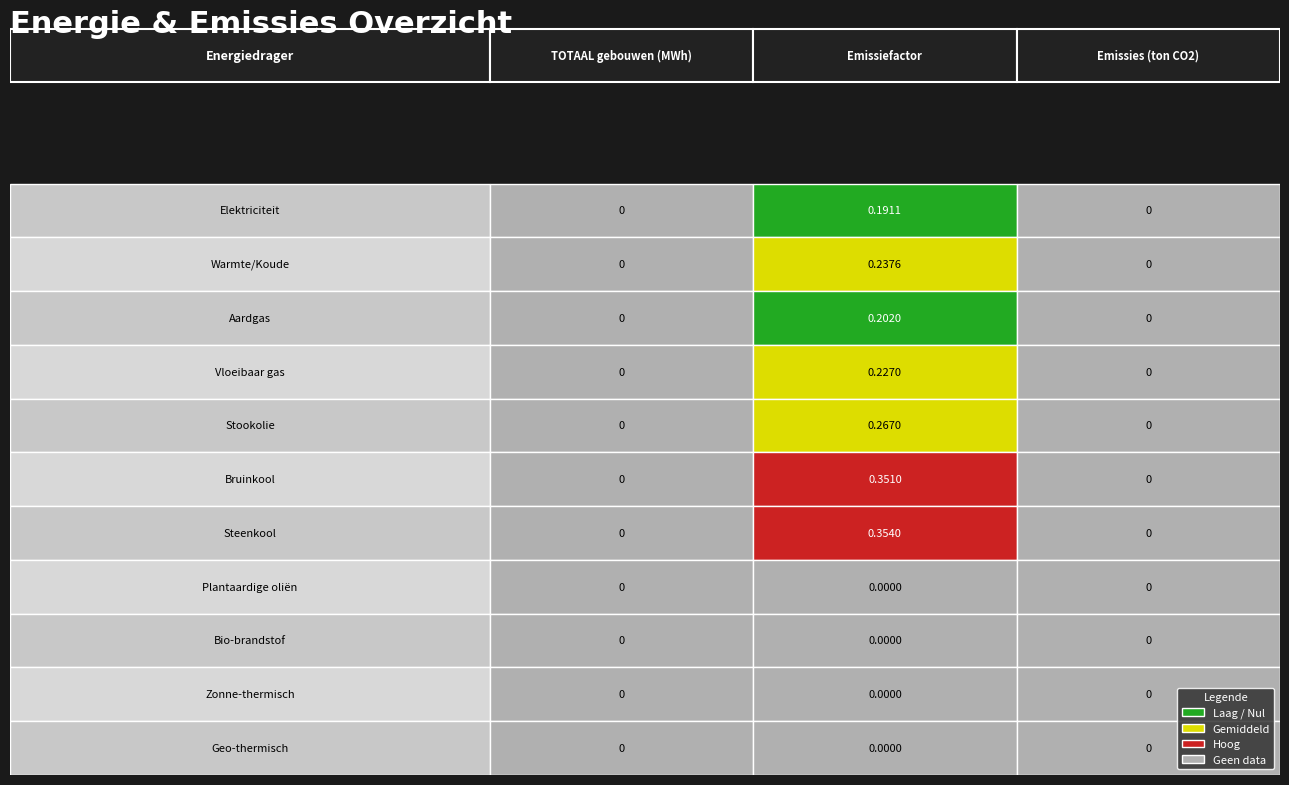

Reading left to right, extract all data points from this chart.

Elektriciteit: 0=0.0	1=0.2	2=0.0
Warmte/Koude: 0=0.0	1=0.2	2=0.0
Aardgas: 0=0.0	1=0.2	2=0.0
Vloeibaar gas: 0=0.0	1=0.2	2=0.0
Stookolie: 0=0.0	1=0.3	2=0.0
Bruinkool: 0=0.0	1=0.4	2=0.0
Steenkool: 0=0.0	1=0.4	2=0.0
Plantaardige oliën: 0=0.0	1=0.0	2=0.0
Bio-brandstof: 0=0.0	1=0.0	2=0.0
Zonne-thermisch: 0=0.0	1=0.0	2=0.0
Geo-thermisch: 0=0.0	1=0.0	2=0.0